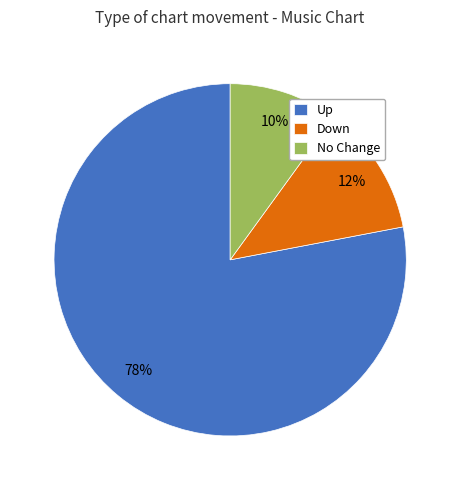

The Up slice represents 72% of the pie. True or false?

False